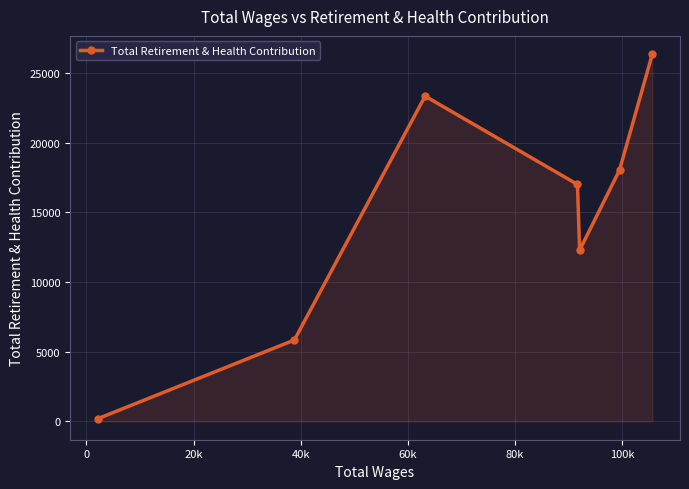

What is the maximum value shown in the chart?

26341